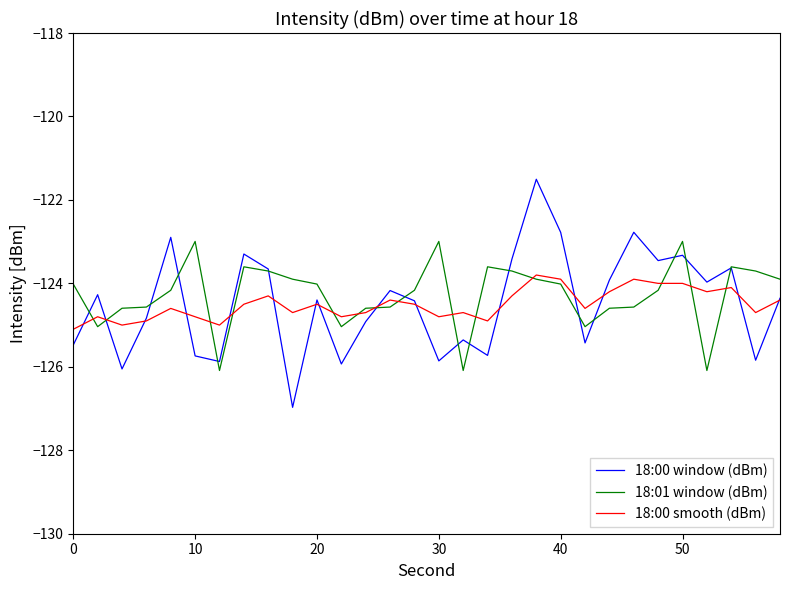

What is the maximum value shown in the chart?

-121.5